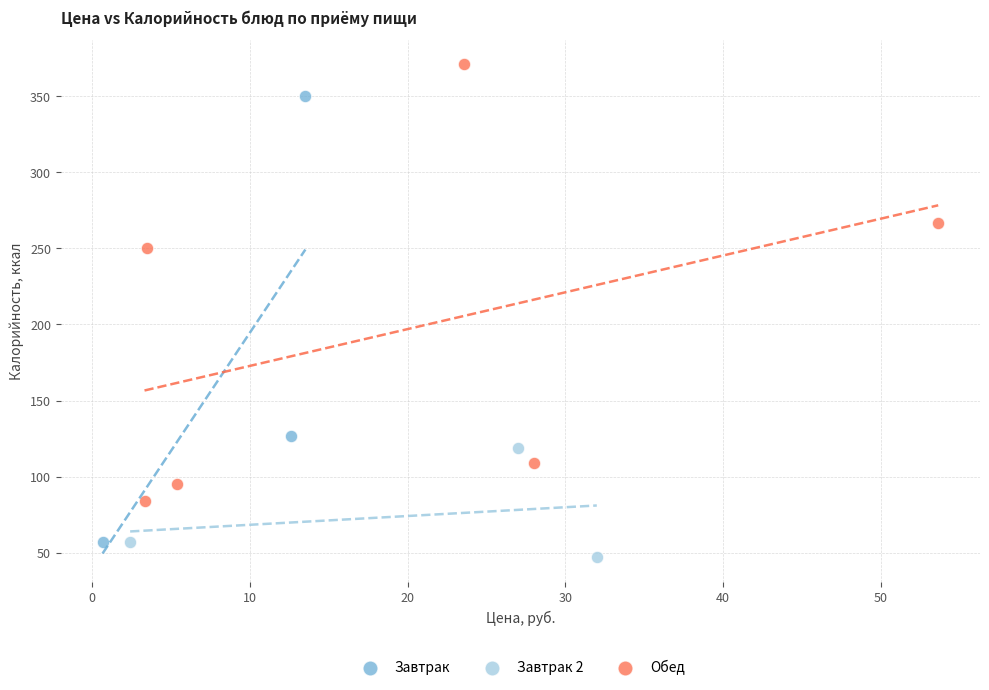

Which series has the largest Y range (max minus min)?

Завтрак